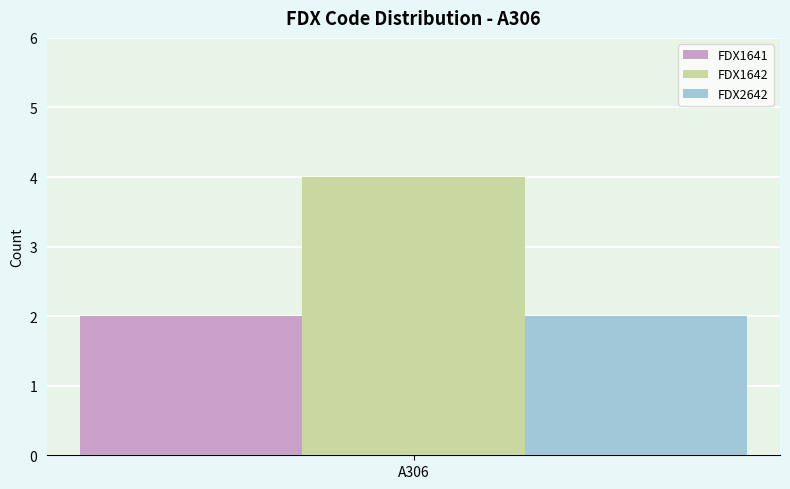

Which series has the widest spread of values?

FDX1641